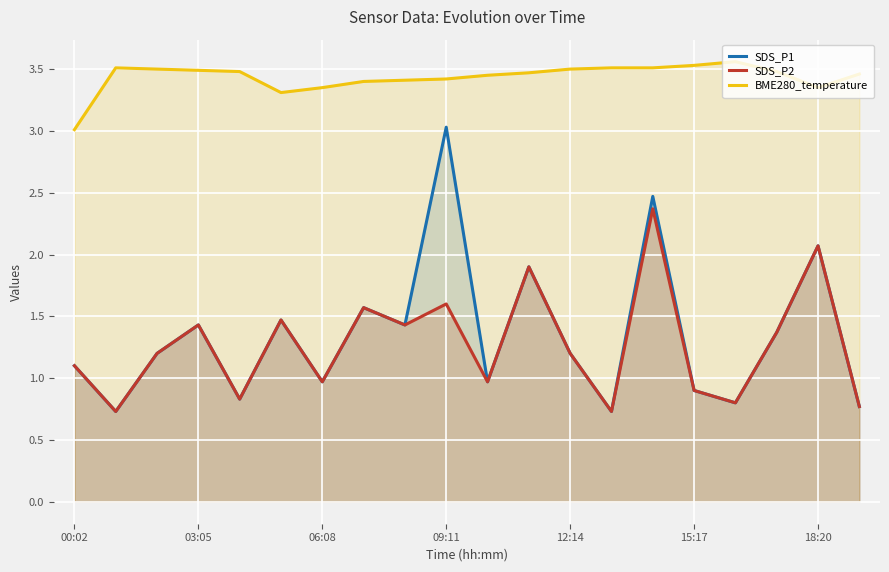

The value of SDS_P1 at 7 is 2.5. True or false?

False